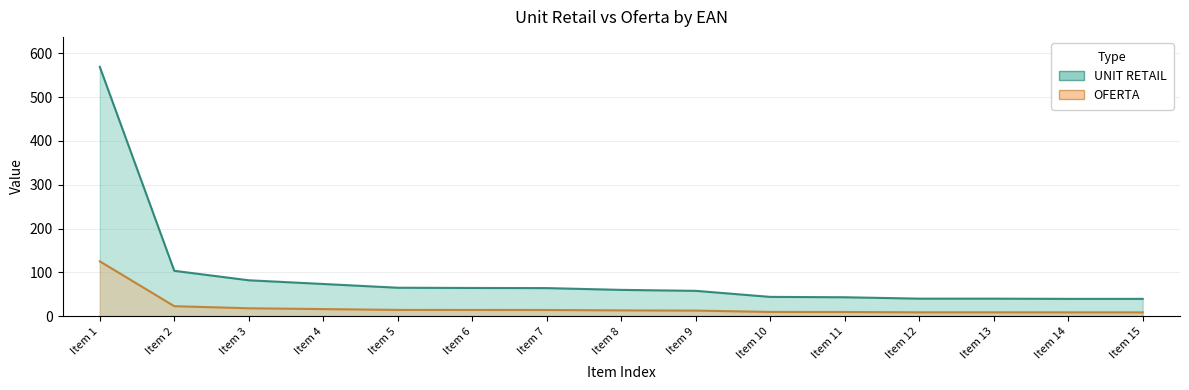

The value of UNIT RETAIL at Item 7 is 64.1. True or false?

True